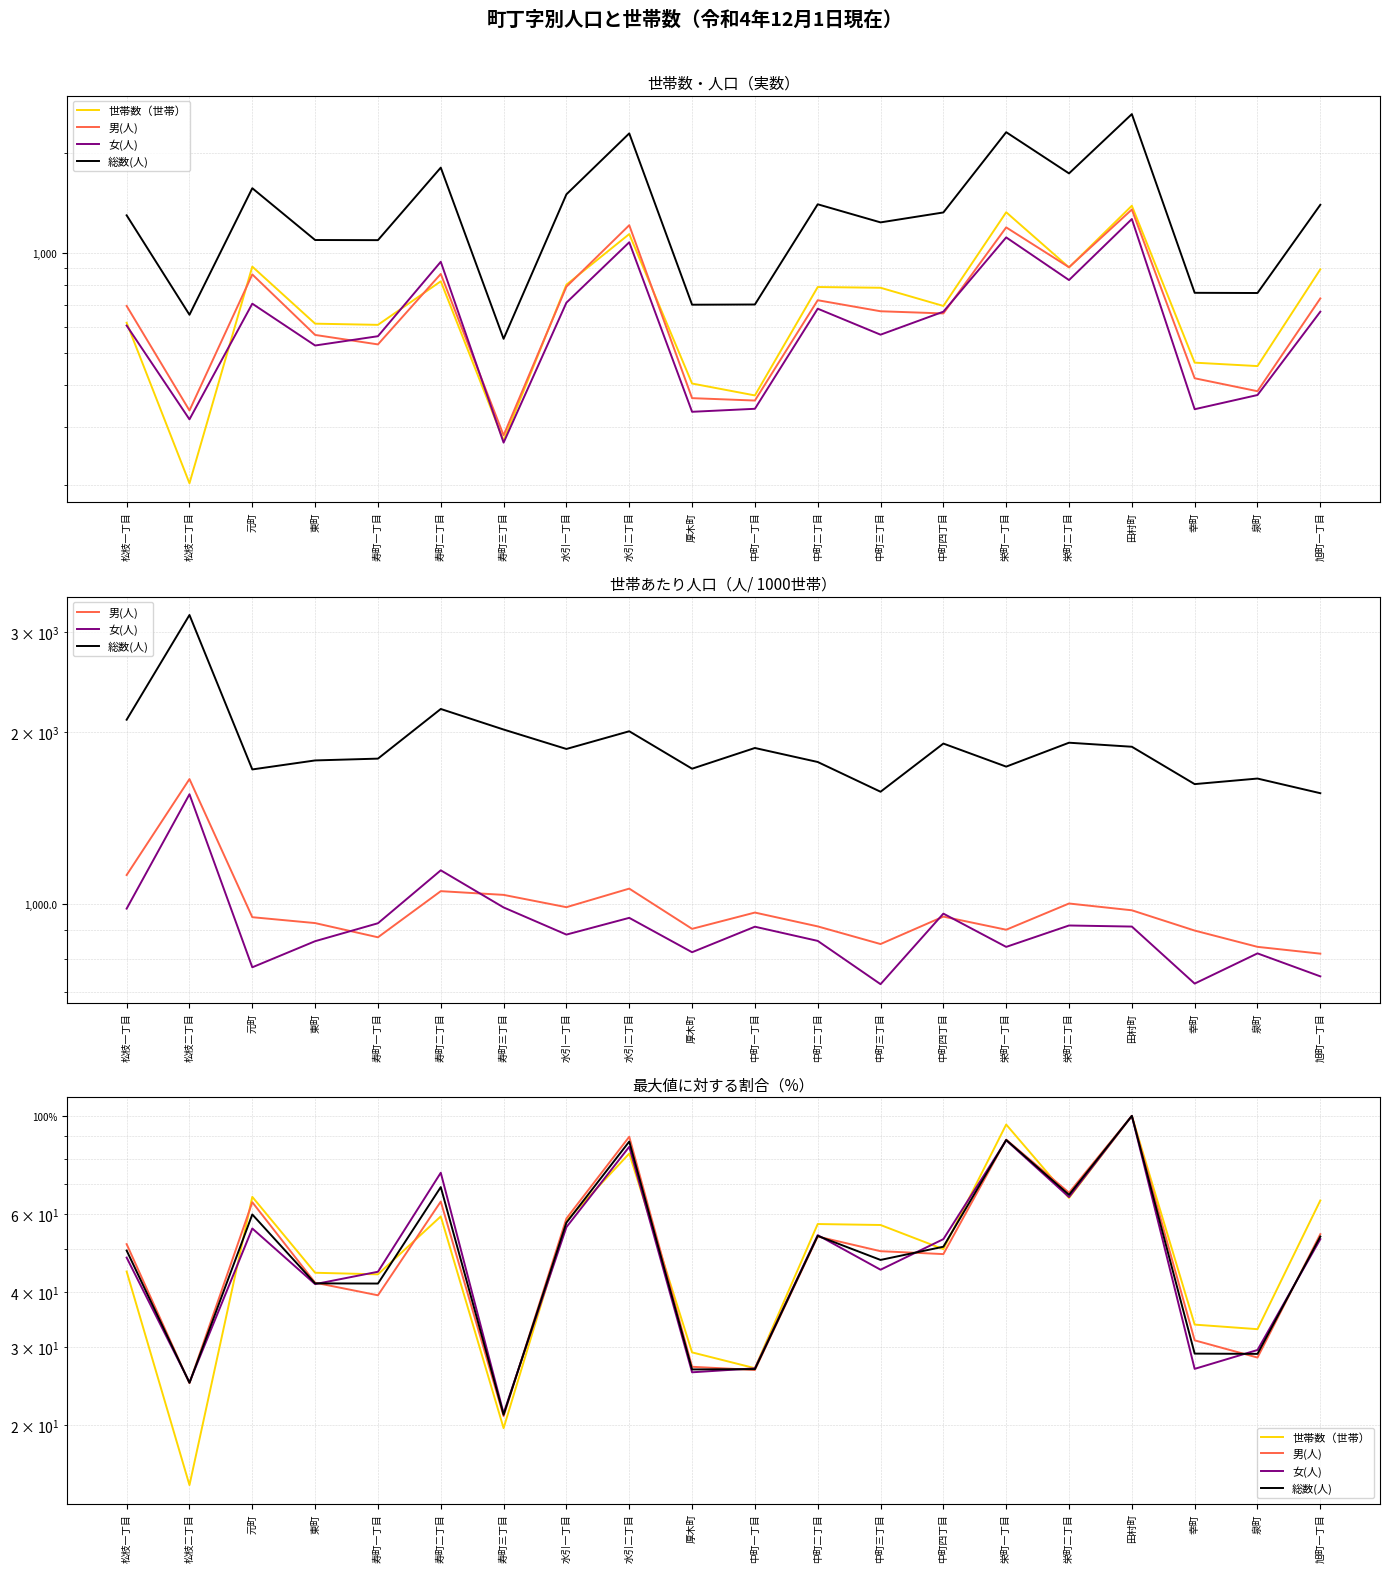

What is the sum of the 世帯数（世帯） values at 東町 and 中町二丁目?

101.2